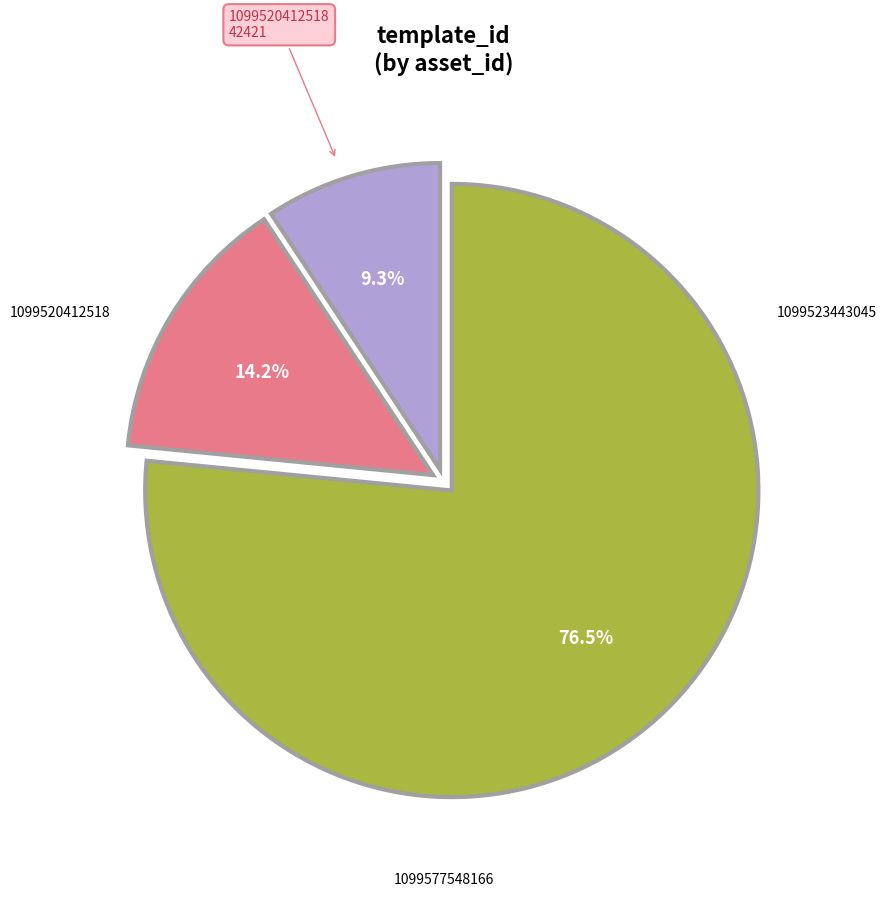

Count the number of slices in the pie.

3